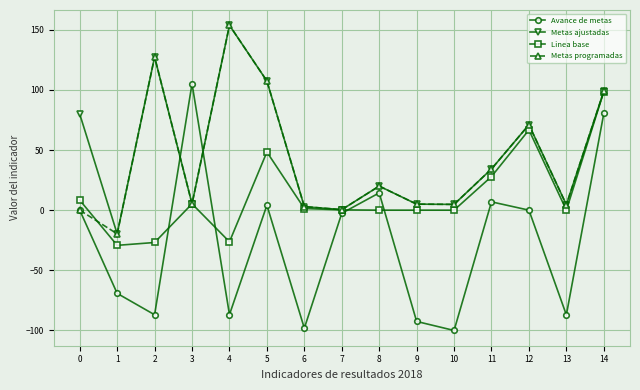

What is the highest value of the Metas programadas series?

153.7